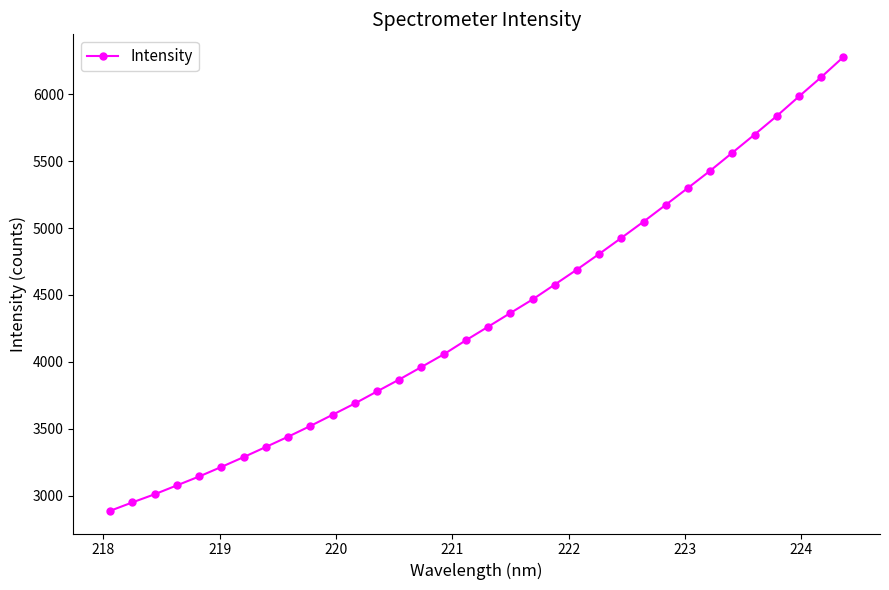

What is the difference between the second highest and second lowest values?

3180.1